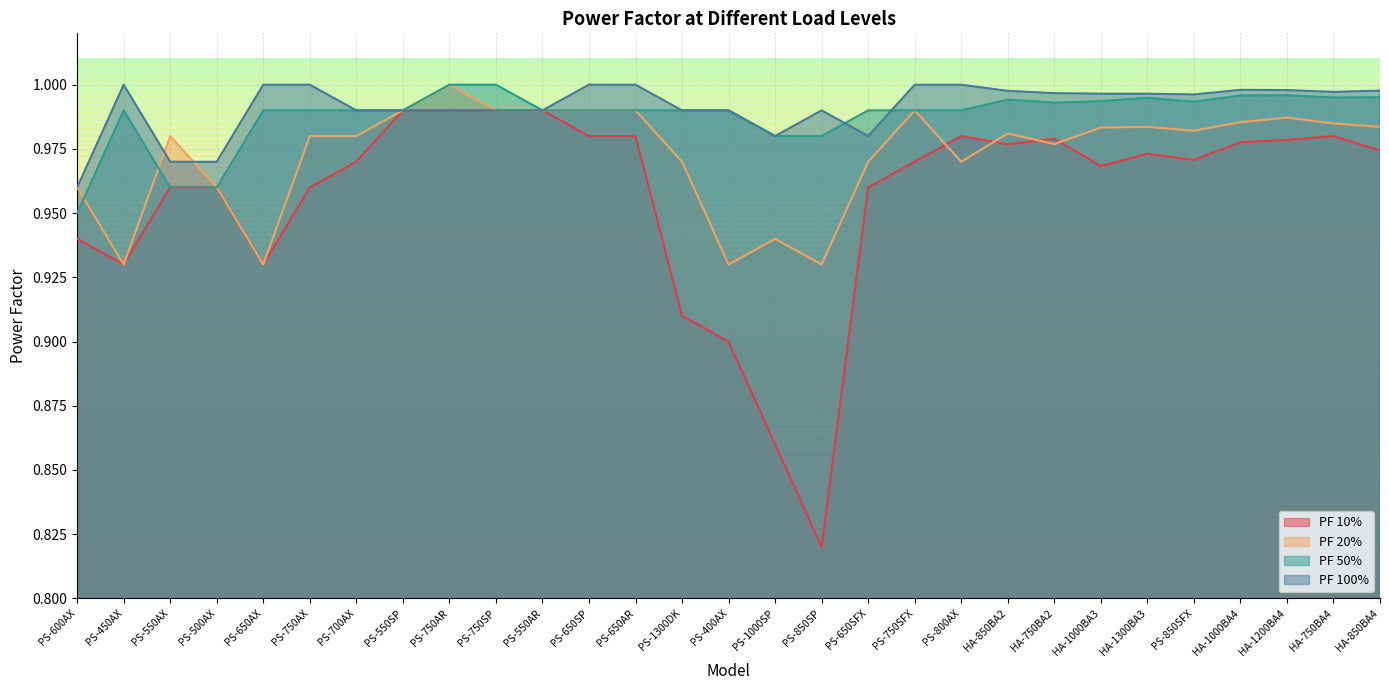

True or false: PF 100% and PF 10% intersect in this chart.

False